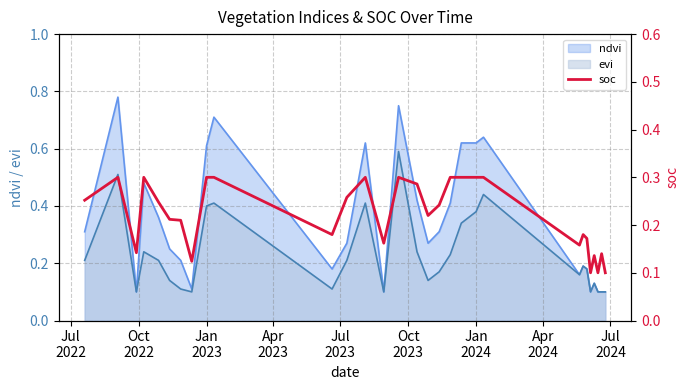

What is the minimum value shown in the chart?

0.1